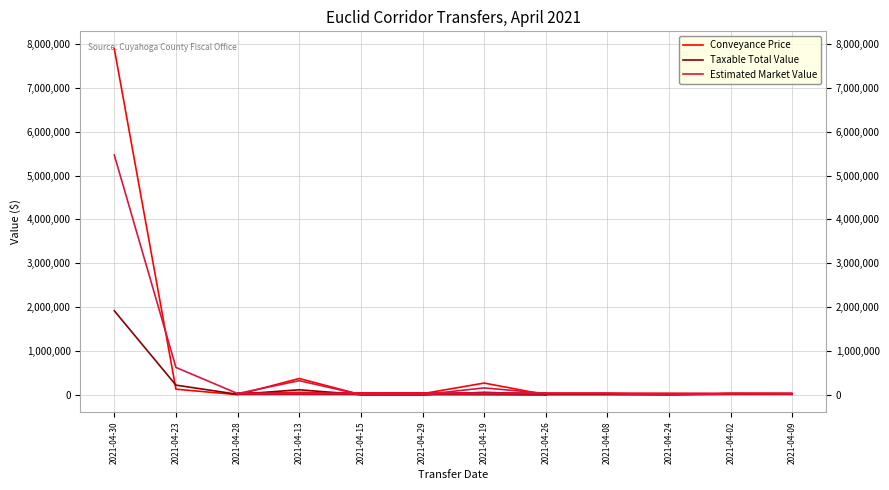

At 2021-04-28, list the series in order from largest to smallest.

Estimated Market Value, Taxable Total Value, Conveyance Price